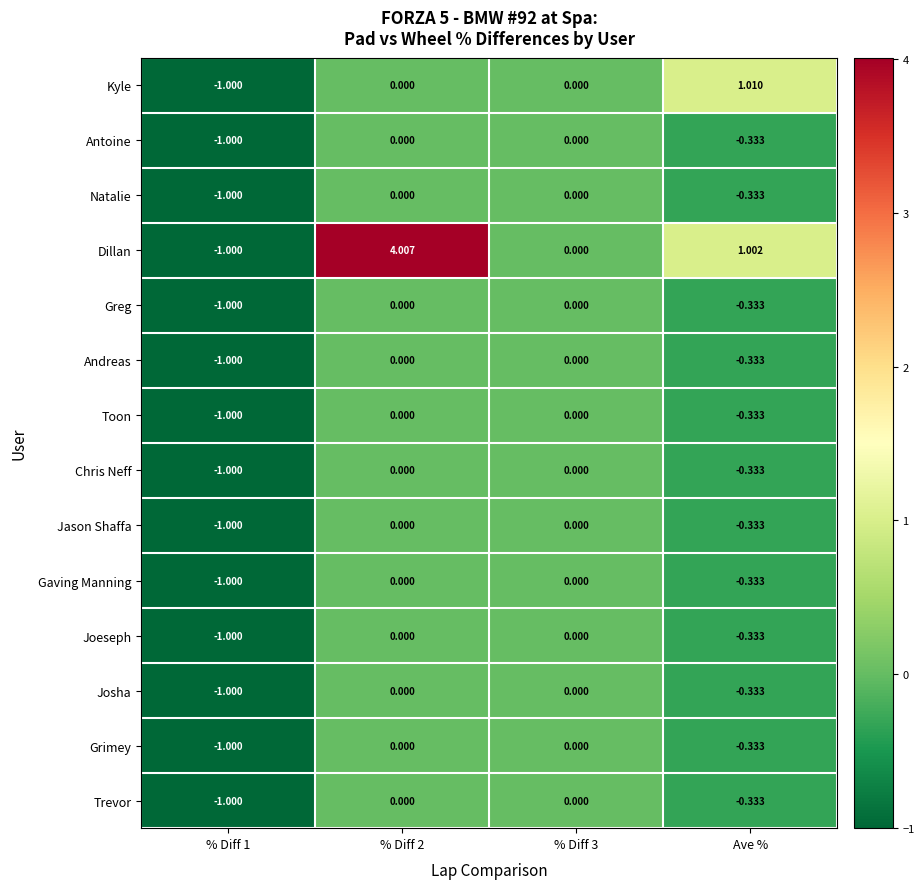

Which series has the largest total across all categories?

Dillan